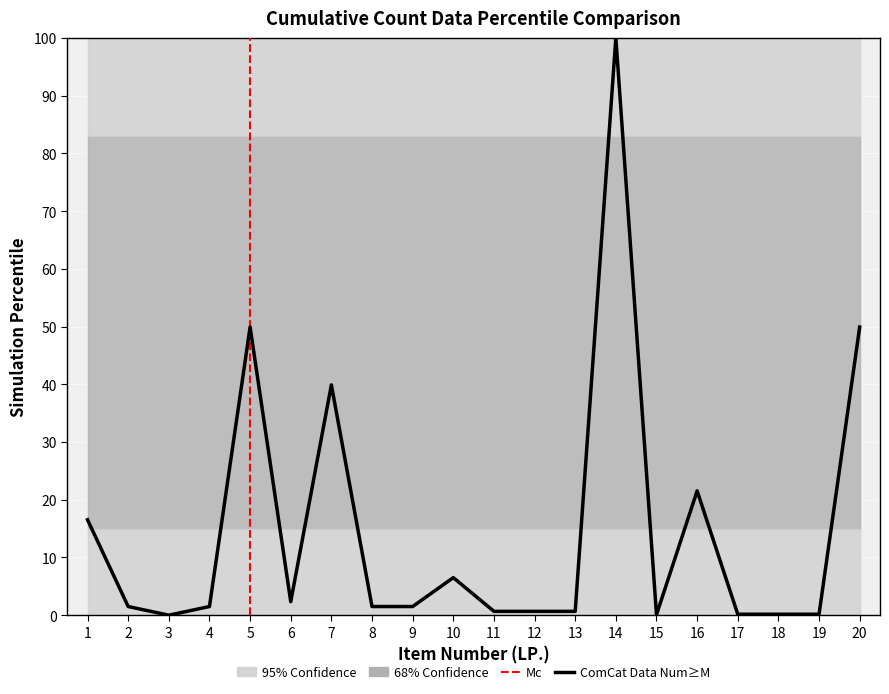

Between 18 and 17, which is larger?

18